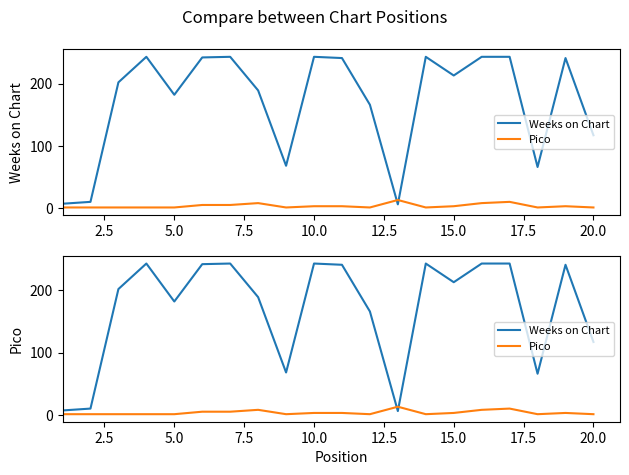

What is the value of the Weeks on Chart point at the 8th from the left?

189